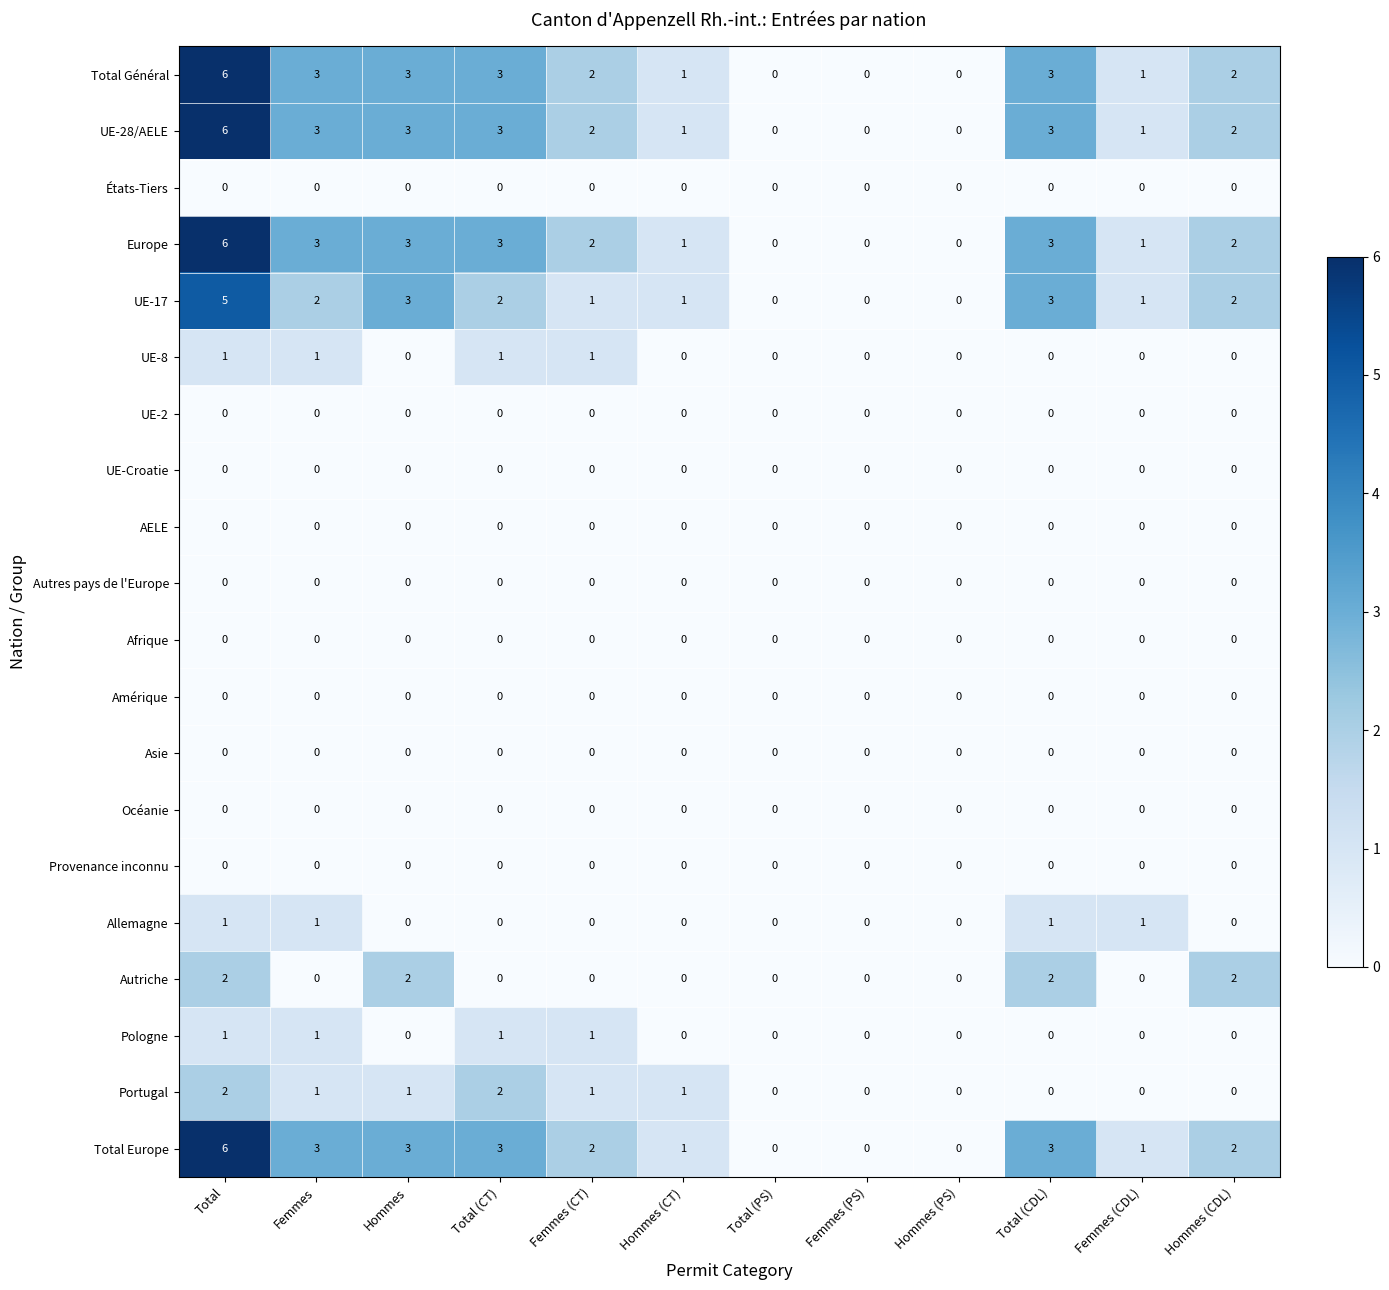

What is the total value across all series at Total?

36